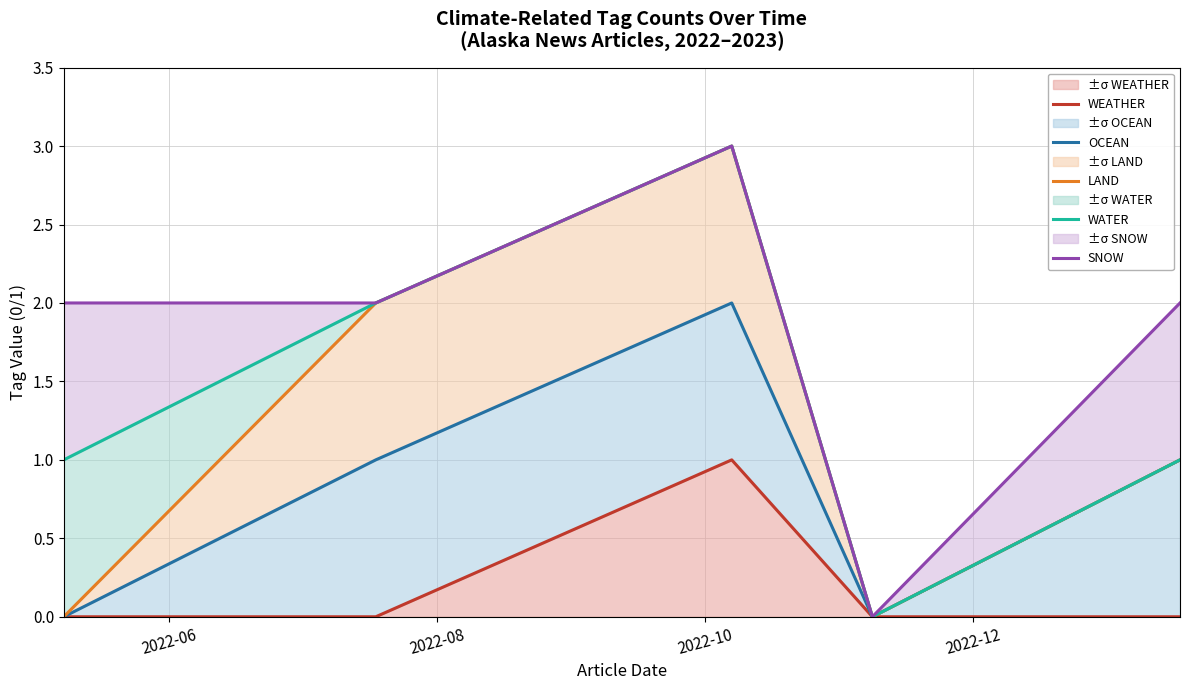

Which has a higher value, 2022-06 or 2022-10?

2022-10